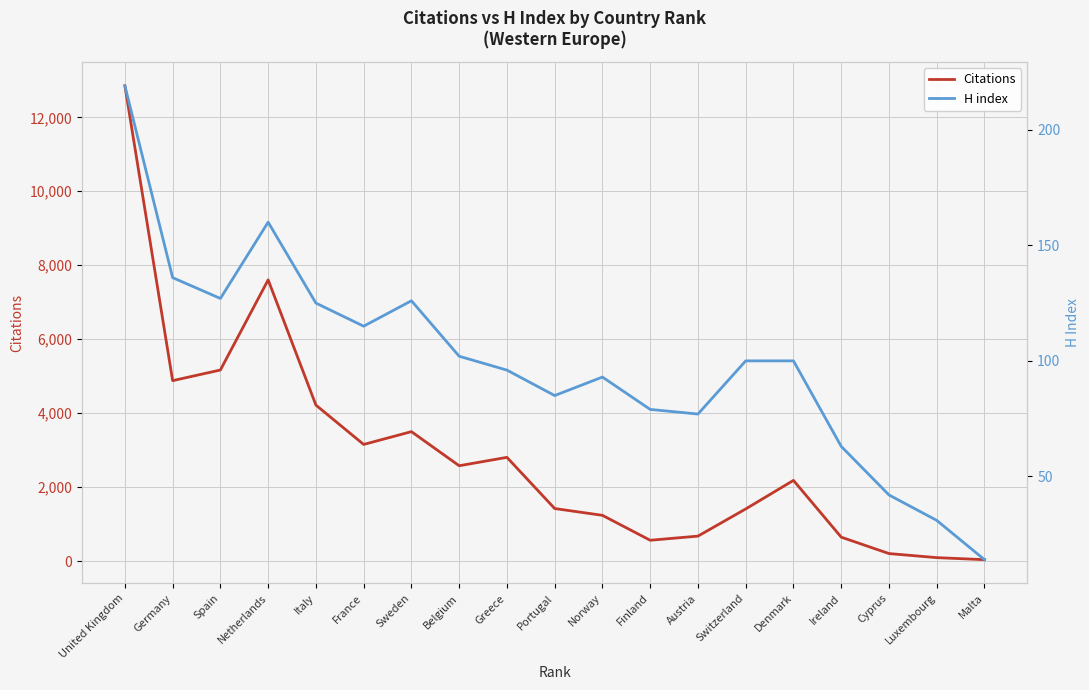

True or false: H index has a value of 75 at Cyprus.

False